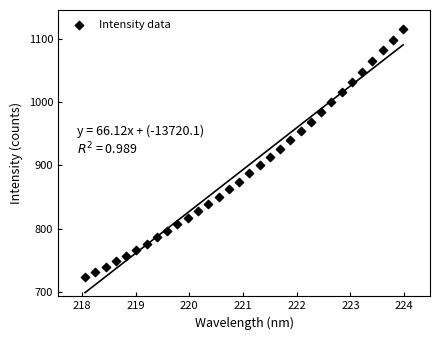

What is the range of X values (max minus min)?

5.9